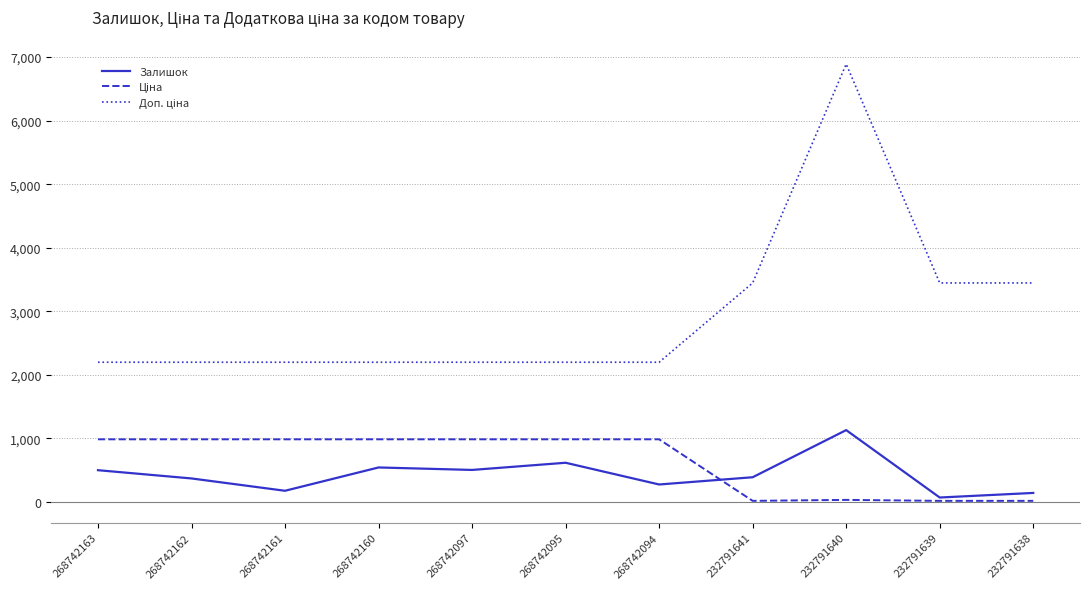

At which category is the sum across all series the highest?

232791640